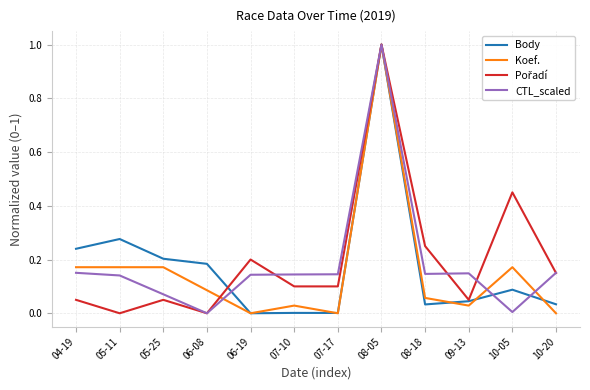

At which category does the chart reach its peak across all series?

08-05